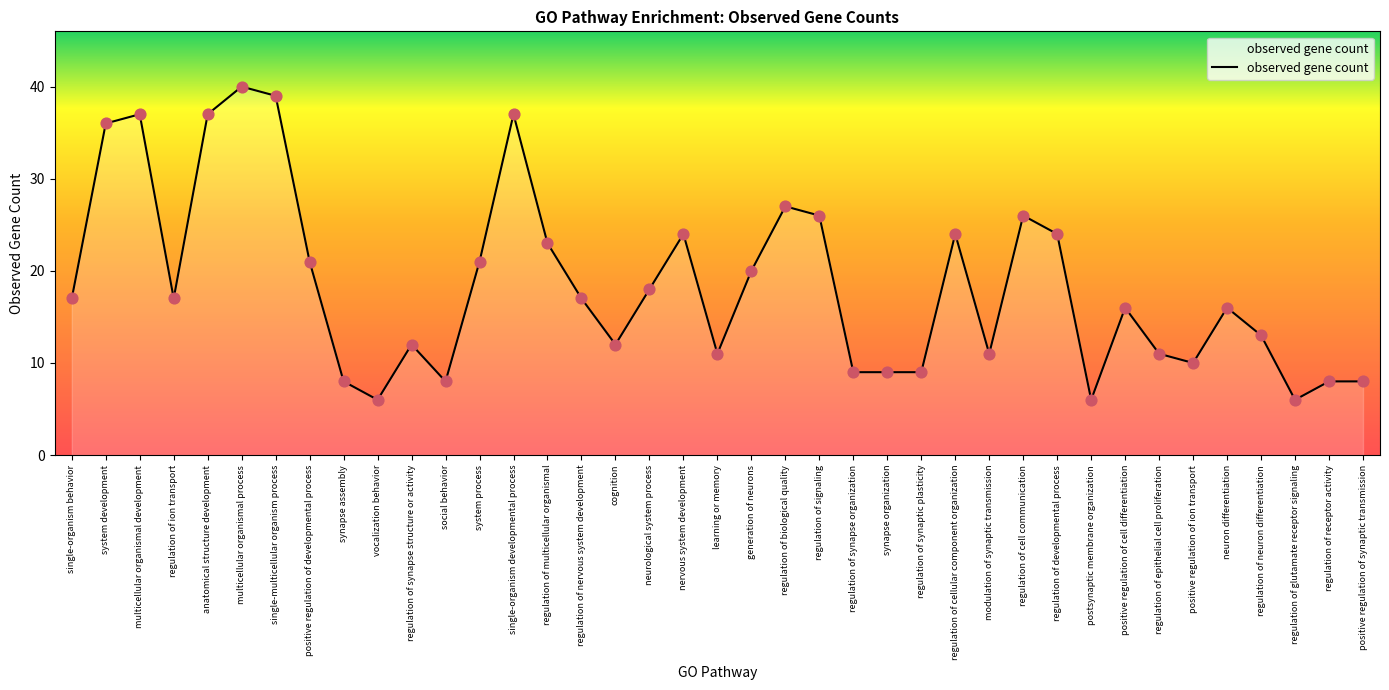

What is the ratio of the value at regulation of receptor activity to the value at postsynaptic membrane organization?

1.3